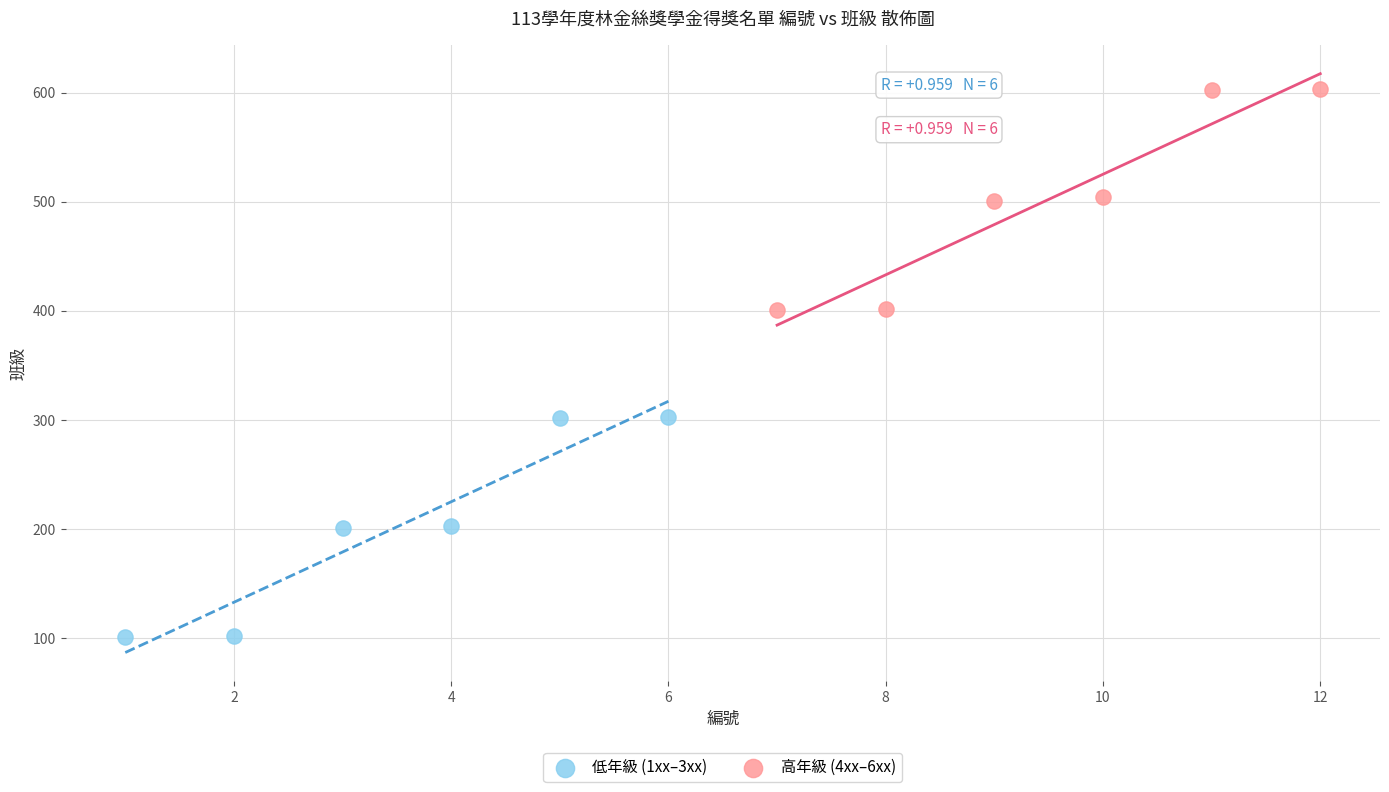

Which series reaches the minimum Y coordinate?

低年級 (1xx–3xx)